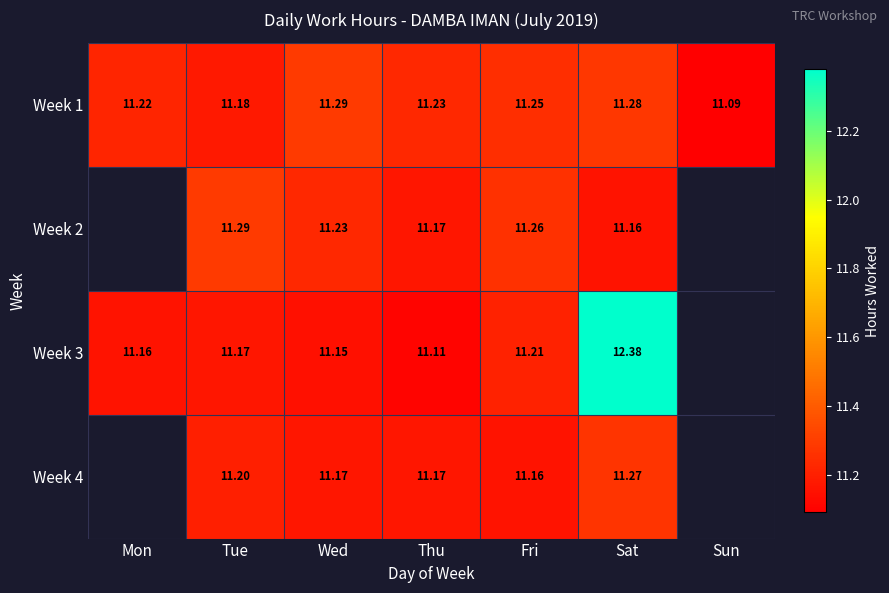

Is the value of Week 2 at Fri greater than the value of Week 4 at Thu?

Yes